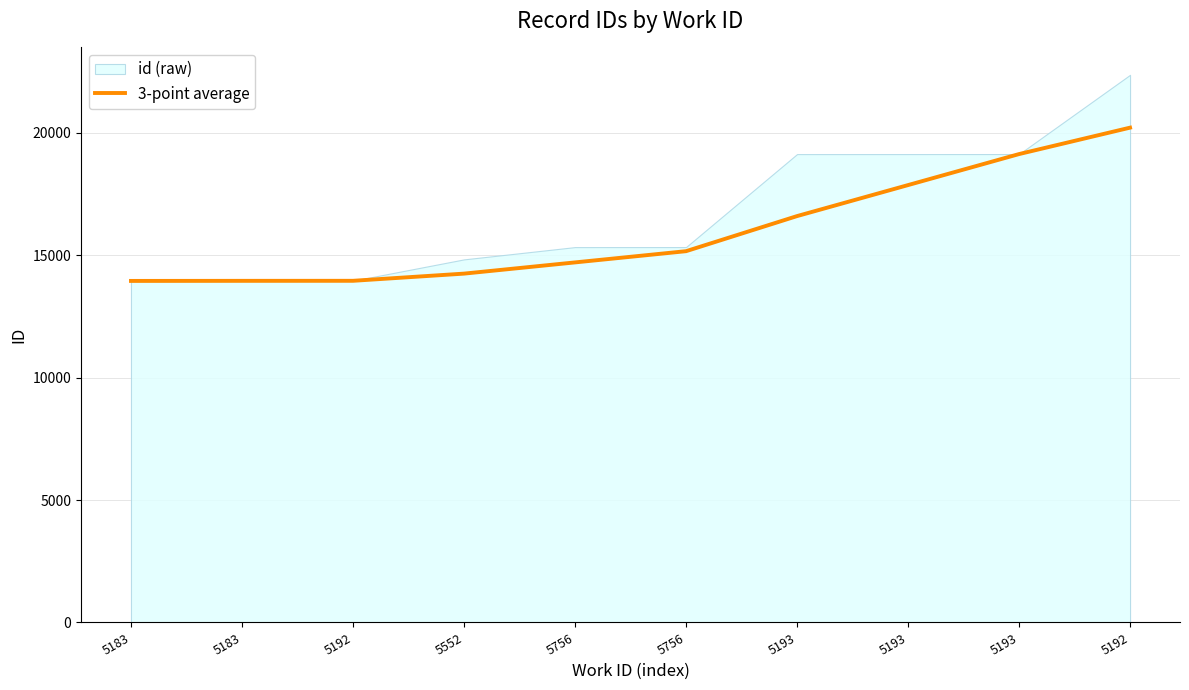

Reading left to right, list all the values displayed in this chart.

13955.0	13958.5	13960.0	14253.3	14711.7	15170.0	16604.0	17871.0	19138.0	20217.7